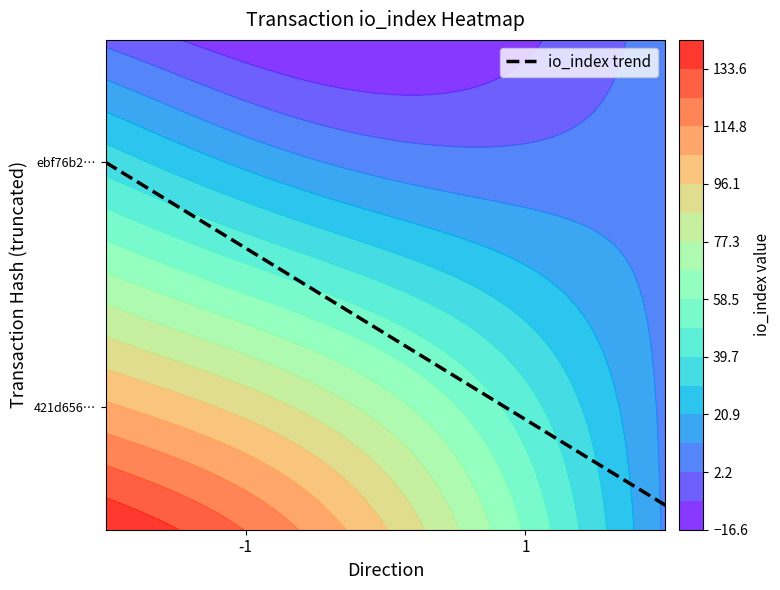

Which series has the widest spread of values?

ebf76b2eeac1ed5fe5ade44060ce5a1e69de4e1